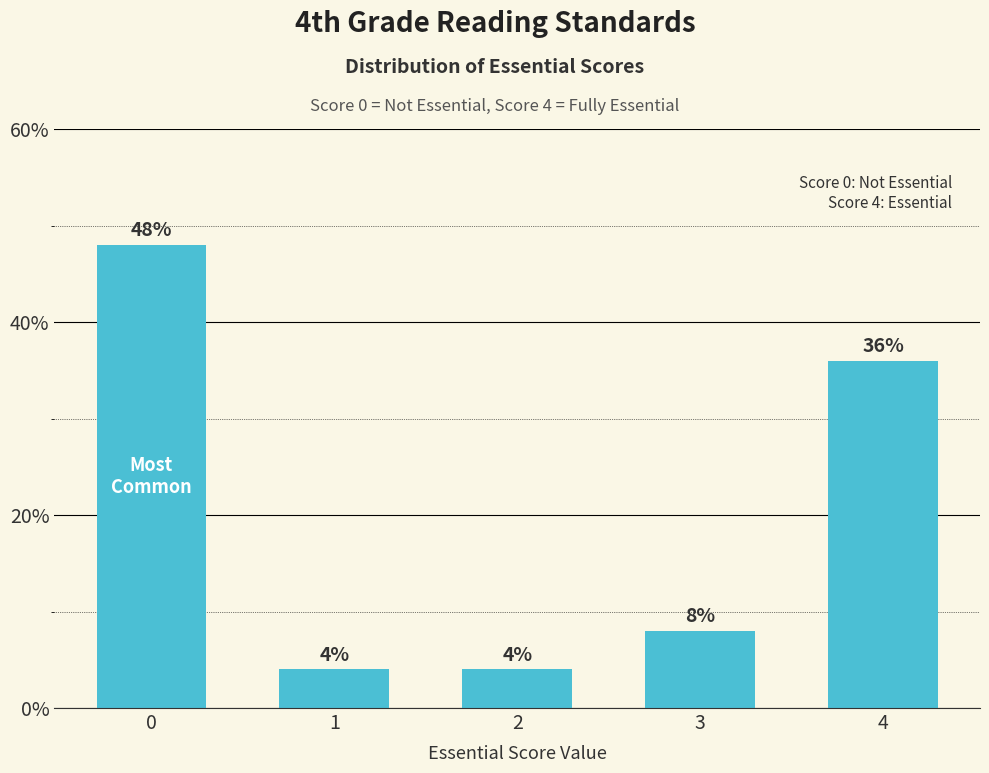

At which label is the value closest to 26?

4